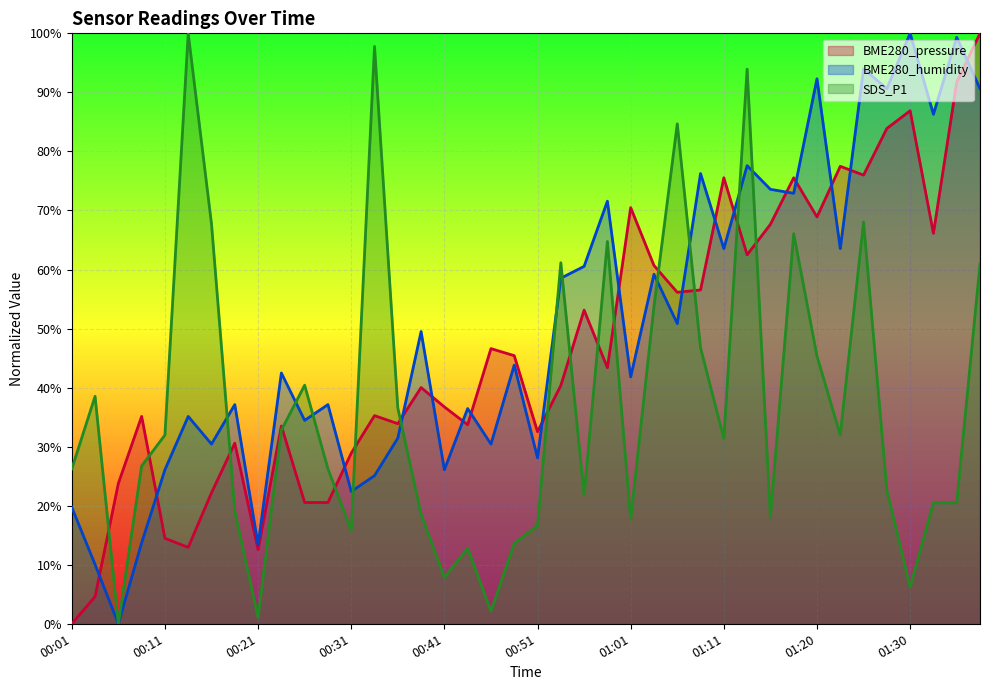

How many lines are shown in the chart?

3